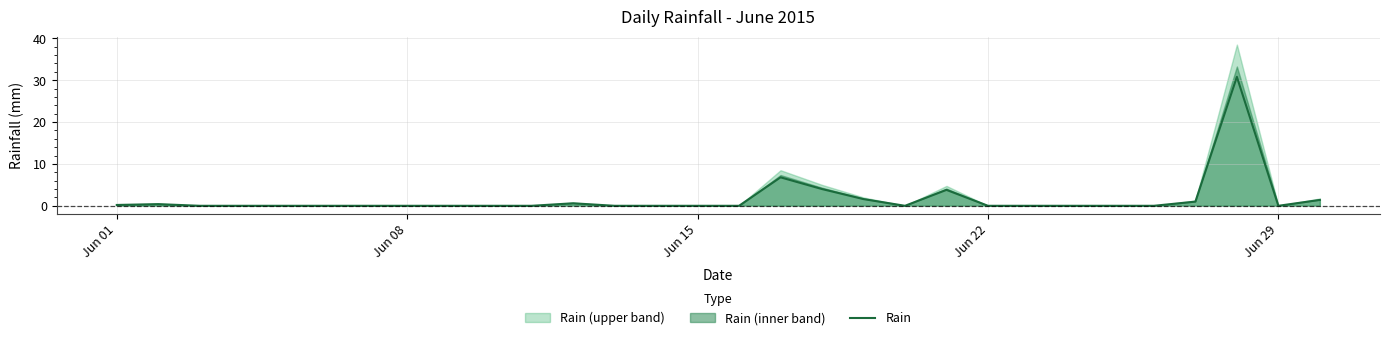

Does the chart display data point markers on the line(s)?

No